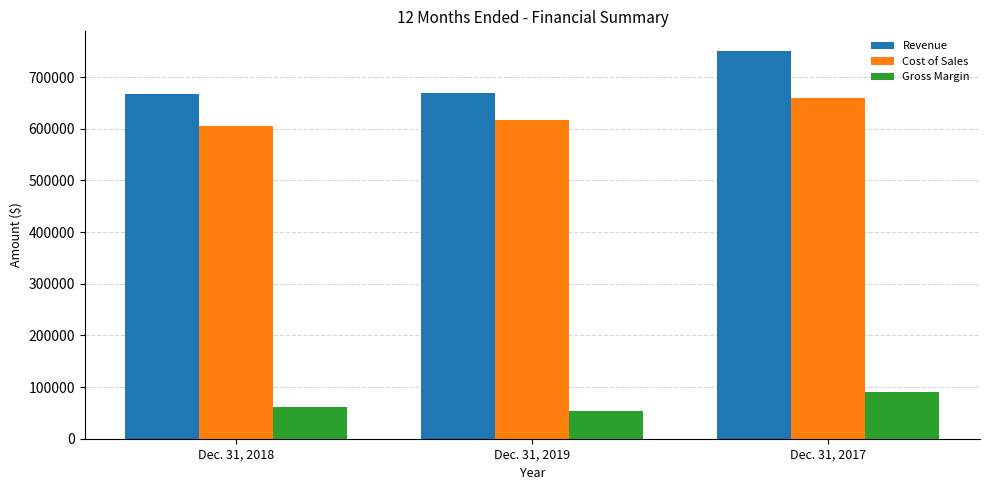

What is the maximum value for Gross Margin?

90926